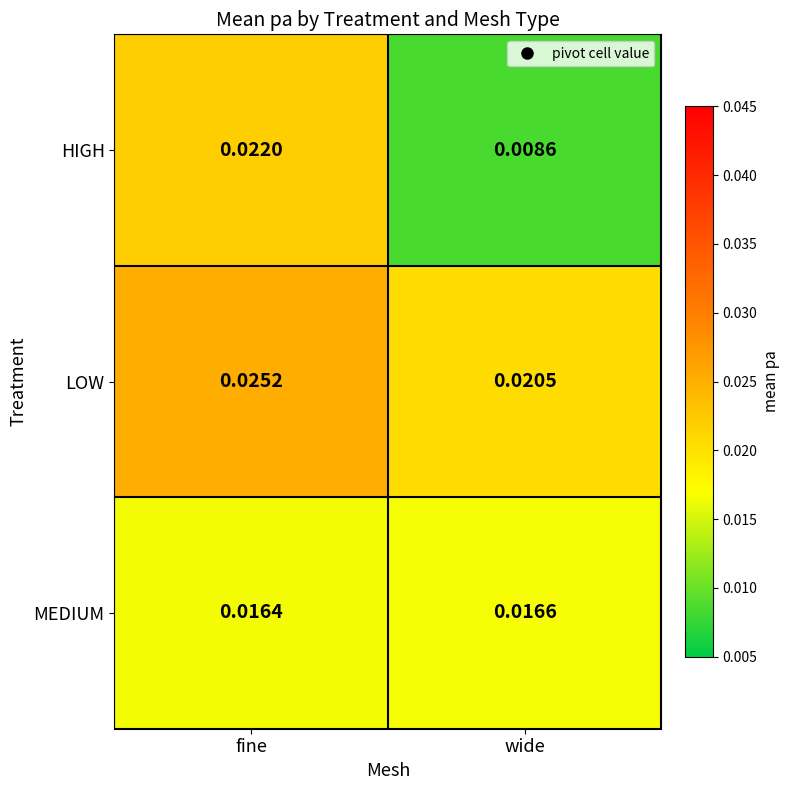

Rank the series at fine from lowest to highest value.

MEDIUM, HIGH, LOW